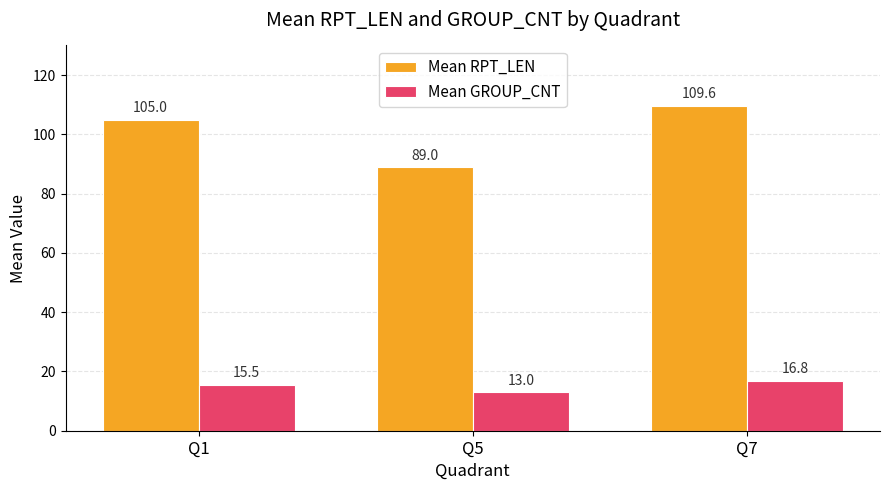

Reading right to left, transcribe all the data shown in this chart.

Mean RPT_LEN: Q7=109.6	Q5=89.0	Q1=105.0
Mean GROUP_CNT: Q7=16.8	Q5=13.0	Q1=15.5